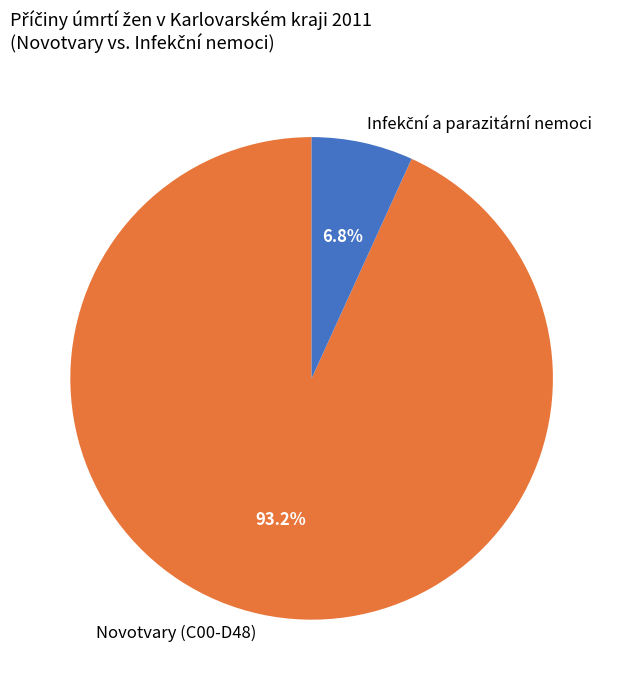

What is the largest slice in the pie chart?

Novotvary (C00-D48)